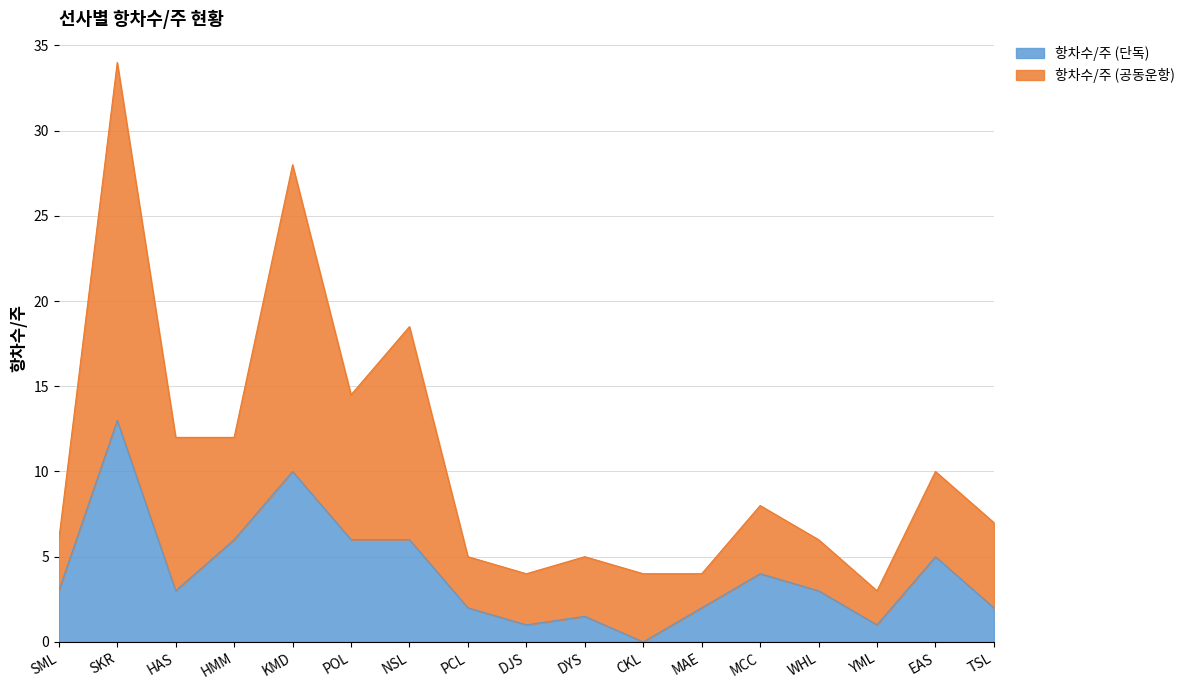

What is the label of the 4th point from the left?

HMM